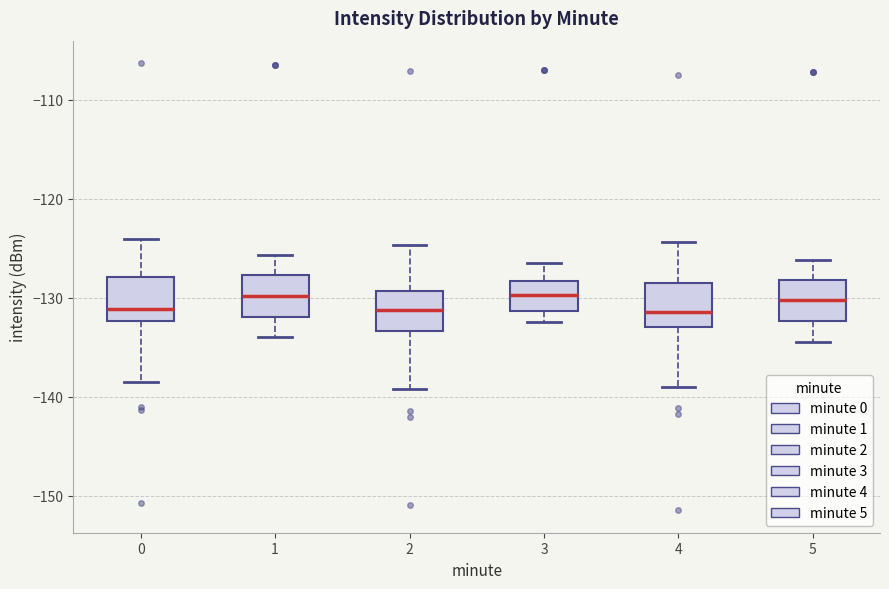

Reading left to right, transcribe this box plot: for each box, give where its median line is, the range the box spans, and where its two whiskers end, as read against the y-axis. The values are not printed on the chart, so give them approximately, as read against the axis.

0: median -131, box -132 to -128, whiskers -139 to -124
1: median -130, box -132 to -128, whiskers -134 to -126
2: median -131, box -133 to -129, whiskers -139 to -125
3: median -130, box -131 to -128, whiskers -132 to -126
4: median -131, box -133 to -128, whiskers -139 to -124
5: median -130, box -132 to -128, whiskers -134 to -126